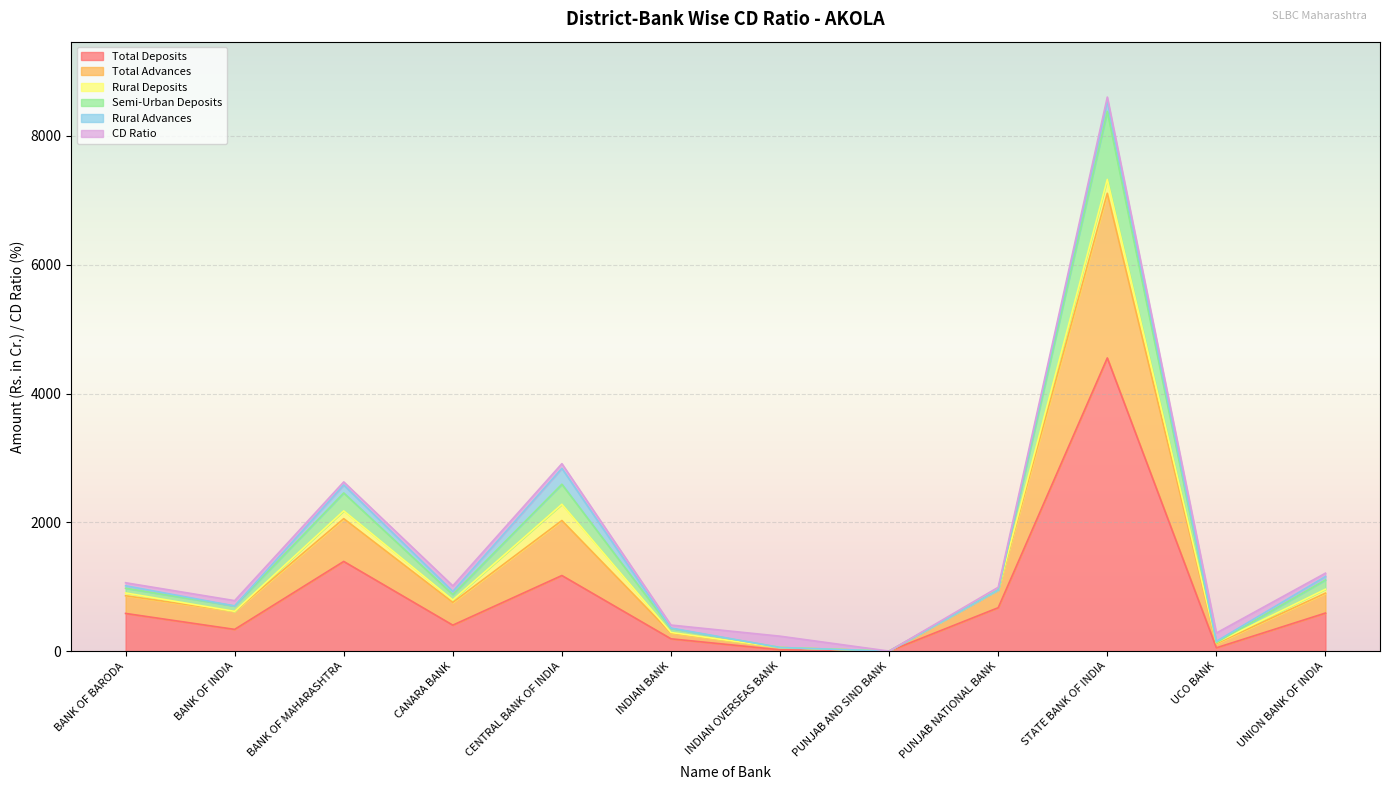

Where is Total Deposits nearest to the value 2276?

BANK OF MAHARASHTRA